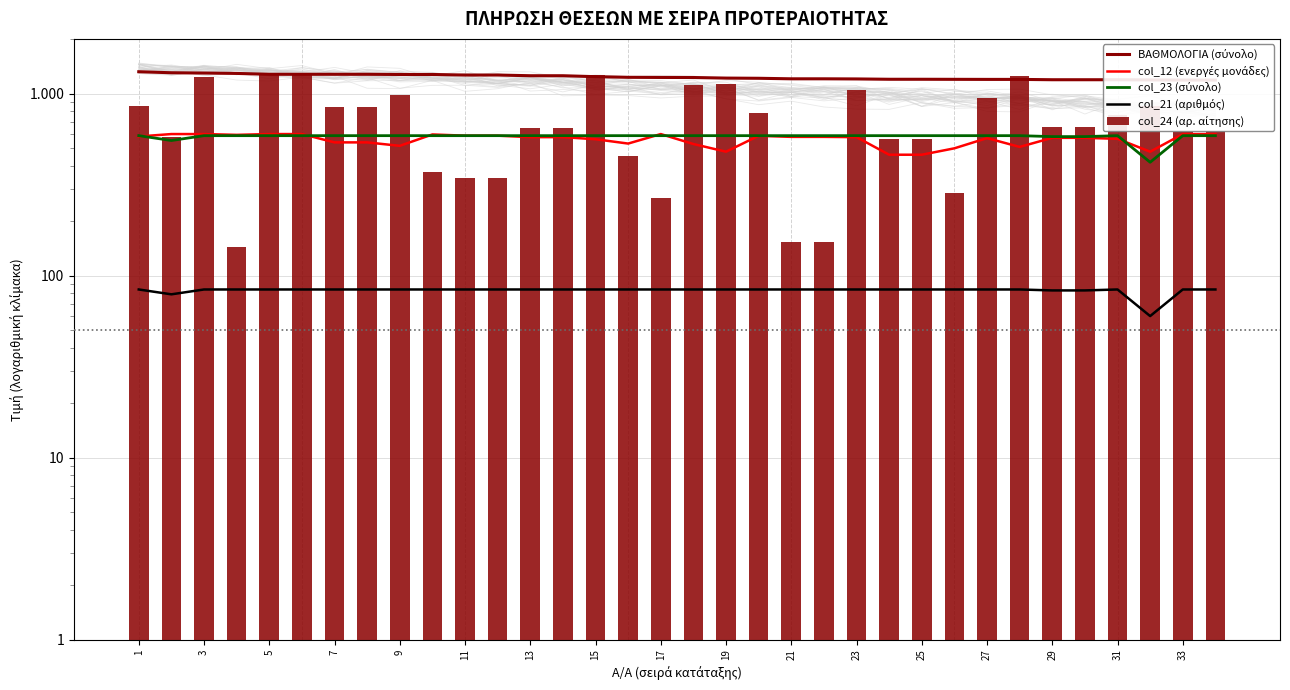

Reading left to right, transcribe all the data shown in this chart.

ΒΑΘΜΟΛΟΓΙΑ (σύνολο): 1320.0	1303.0	1298.0	1292.0	1278.0	1278.0	1278.0	1278.0	1275.0	1275.0	1266.0	1266.0	1255.0	1255.0	1240.0	1230.0	1228.0	1227.0	1218.0	1215.0	1207.0	1207.0	1205.0	1200.0	1200.0	1199.0	1198.0	1198.0	1193.0	1193.0	1193.0	1190.0	1188.0	1188.0
col_12 (ενεργές μονάδες): 582.0	600.0	600.0	594.0	600.0	600.0	540.0	540.0	517.0	597.0	588.0	588.0	577.0	577.0	562.0	532.0	600.0	529.0	480.0	587.0	579.0	579.0	577.0	462.0	462.0	501.0	570.0	510.0	572.0	572.0	565.0	480.0	600.0	600.0
col_23 (σύνολο): 588.0	553.0	588.0	588.0	588.0	588.0	588.0	588.0	588.0	588.0	588.0	588.0	588.0	588.0	588.0	588.0	588.0	588.0	588.0	588.0	588.0	588.0	588.0	588.0	588.0	588.0	588.0	588.0	581.0	581.0	588.0	420.0	588.0	588.0
col_21 (αριθμός): 84.0	79.0	84.0	84.0	84.0	84.0	84.0	84.0	84.0	84.0	84.0	84.0	84.0	84.0	84.0	84.0	84.0	84.0	84.0	84.0	84.0	84.0	84.0	84.0	84.0	84.0	84.0	84.0	83.0	83.0	84.0	60.0	84.0	84.0
col_24 (αρ. αίτησης): 850.9	576.4	1232.1	143.7	1300.0	1300.0	848.1	848.1	985.6	372.7	344.0	344.0	650.6	650.6	1265.9	455.5	268.0	1113.6	1136.2	783.3	153.3	153.3	1047.1	561.6	561.6	284.2	943.7	1251.5	655.0	655.0	766.5	856.0	613.7	621.8